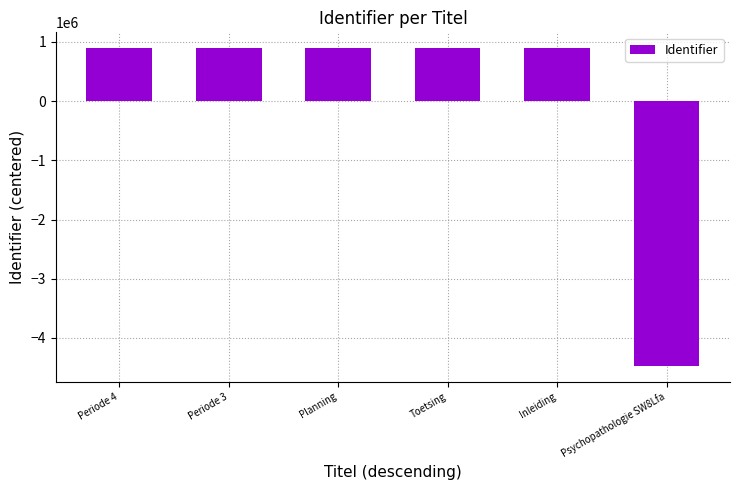

What is the difference between the values at Psychopathologie SW8Lfa and Planning?

5363426.0